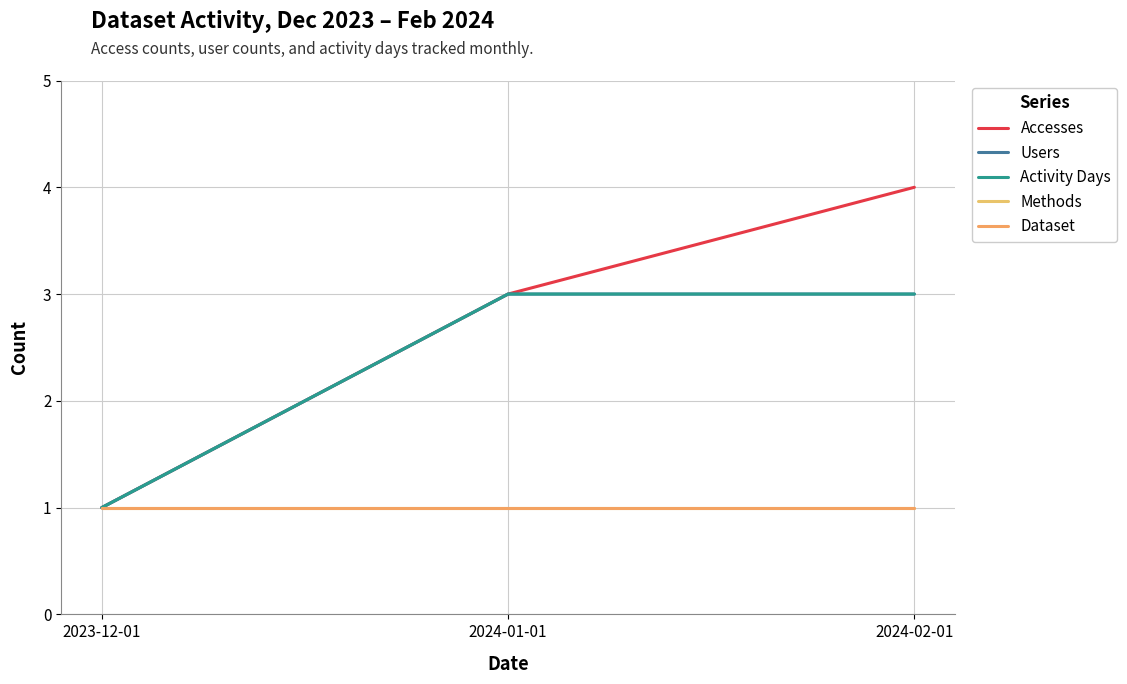

Does the chart display data point markers on the line(s)?

No